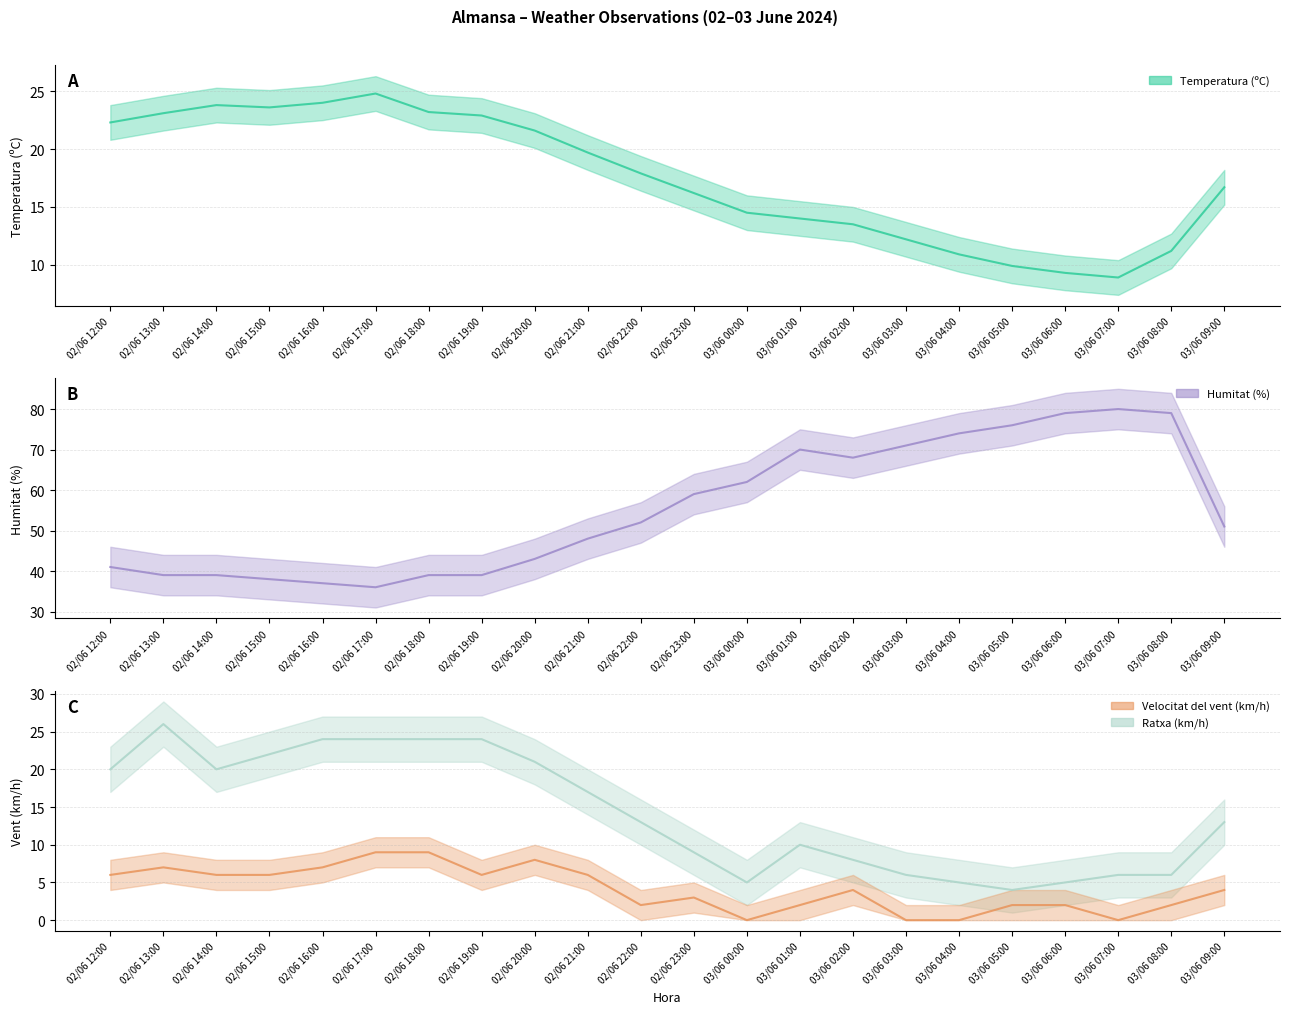

Reading left to right, what are all the values shown in this chart?

Temperatura (ºC): 22.3	23.1	23.8	23.6	24.0	24.8	23.2	22.9	21.6	19.7	17.9	16.2	14.5	14.0	13.5	12.2	10.9	9.9	9.3	8.9	11.2	16.7
Humitat (%): 41.0	39.0	39.0	38.0	37.0	36.0	39.0	39.0	43.0	48.0	52.0	59.0	62.0	70.0	68.0	71.0	74.0	76.0	79.0	80.0	79.0	51.0
Velocitat del vent (km/h): 6.0	7.0	6.0	6.0	7.0	9.0	9.0	6.0	8.0	6.0	2.0	3.0	0.0	2.0	4.0	0.0	0.0	2.0	2.0	0.0	2.0	4.0
Ratxa (km/h): 20.0	26.0	20.0	22.0	24.0	24.0	24.0	24.0	21.0	17.0	13.0	9.0	5.0	10.0	8.0	6.0	5.0	4.0	5.0	6.0	6.0	13.0